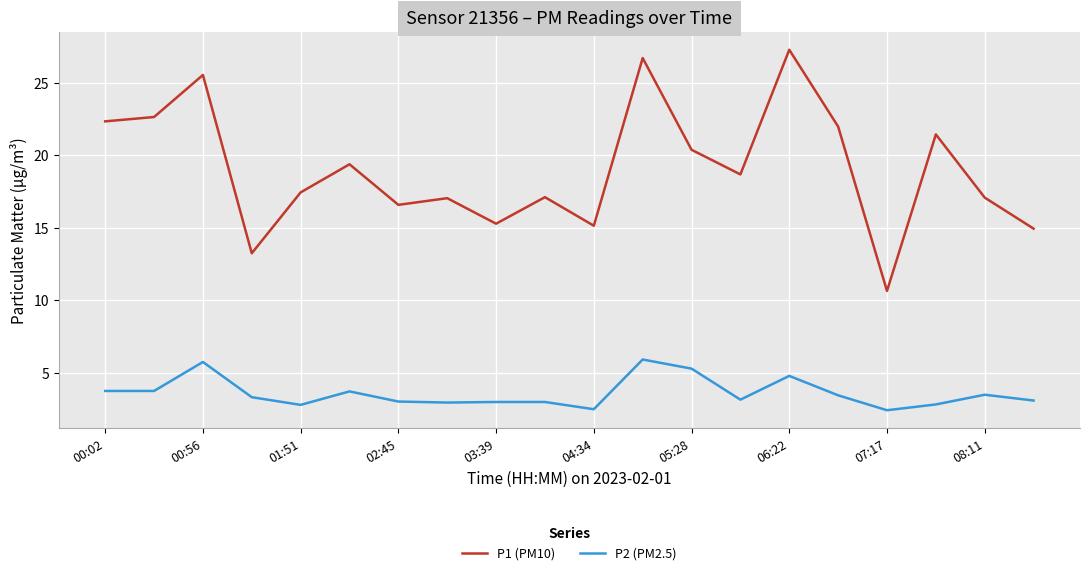

Which series has the largest range (max minus min)?

P1 (PM10)